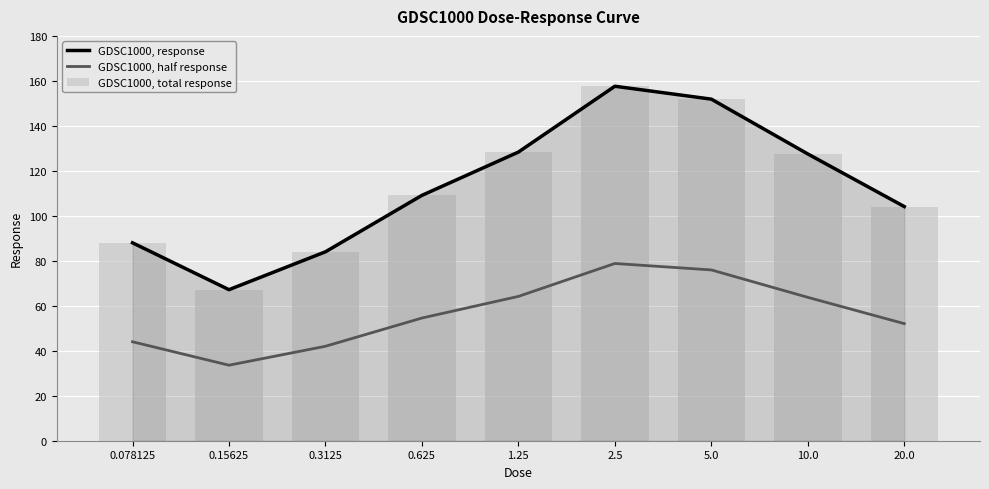

What is the total value across all series at 1.25?

320.8